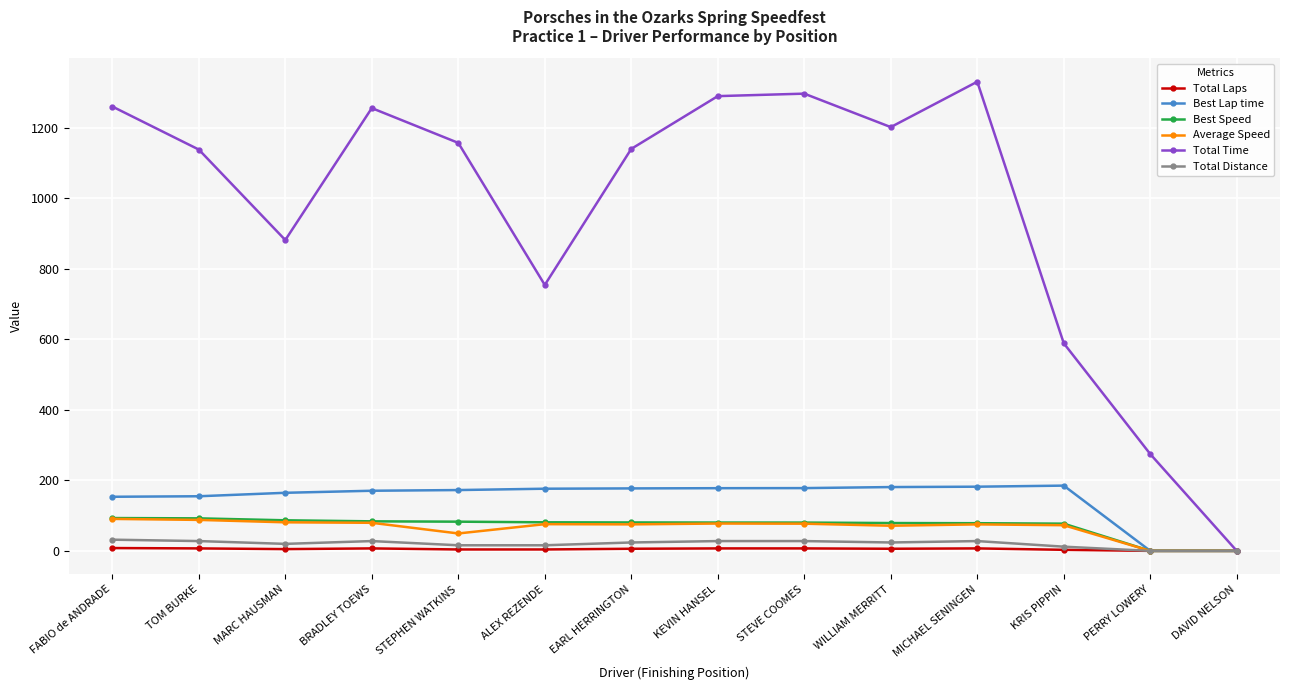

At which label is Best Lap time closest to 92?

FABIO de ANDRADE